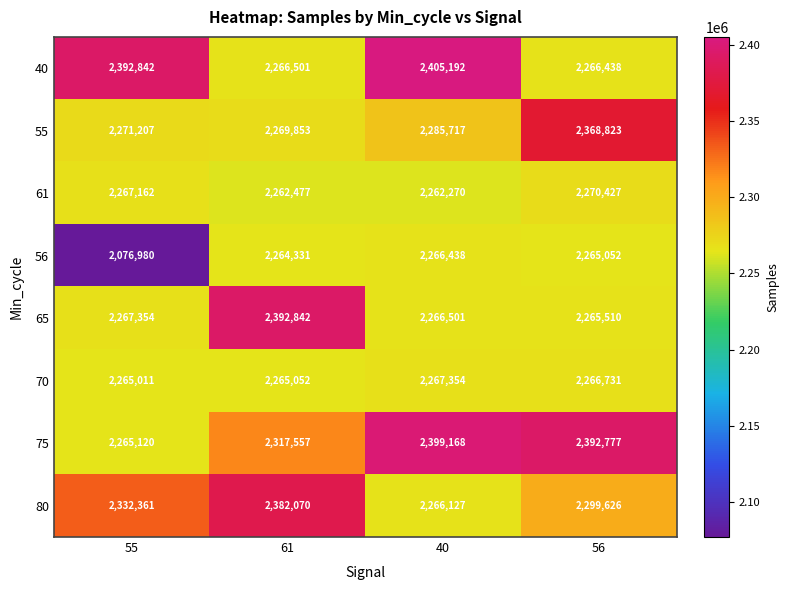

At which label does 70 reach its peak?

40